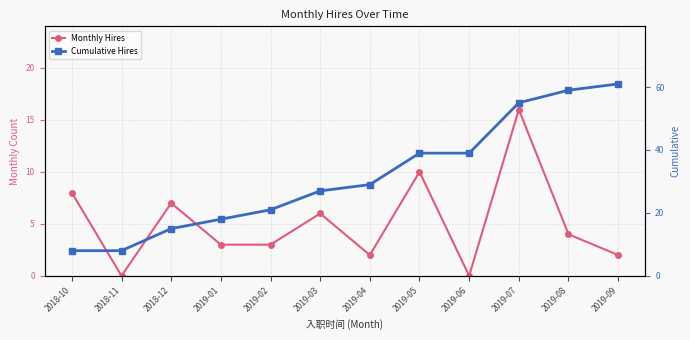

What are all the series names shown in the legend?

Monthly Hires, Cumulative Hires